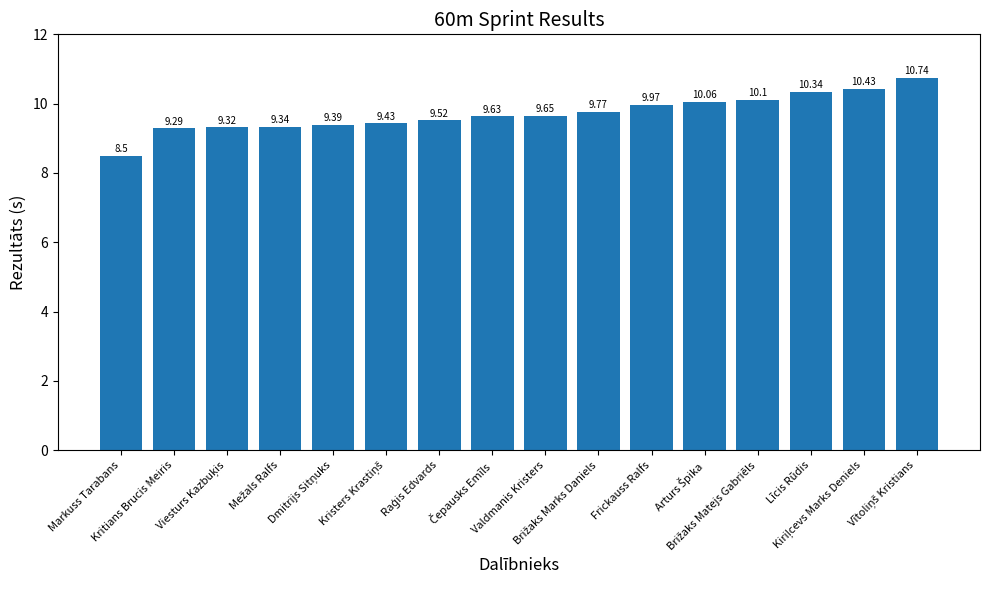

What is the difference between the maximum and minimum values?

2.2